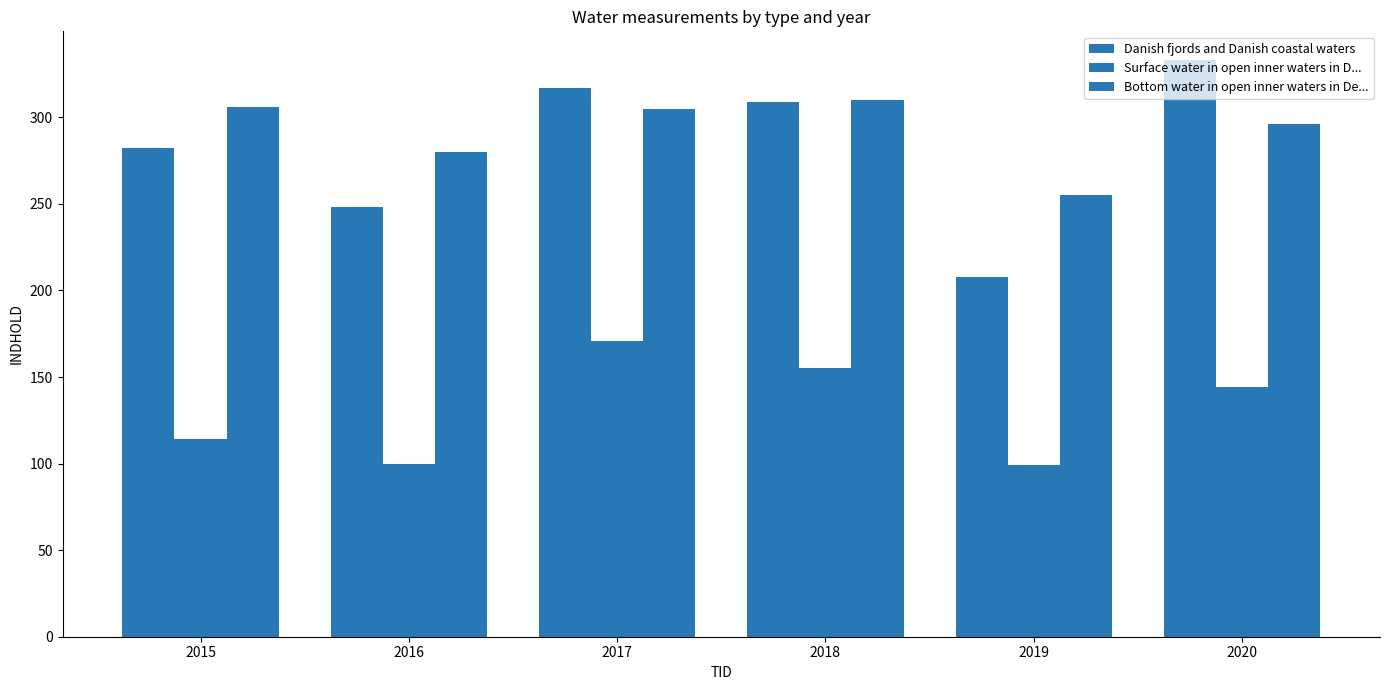

How many bars are there in each group?

3